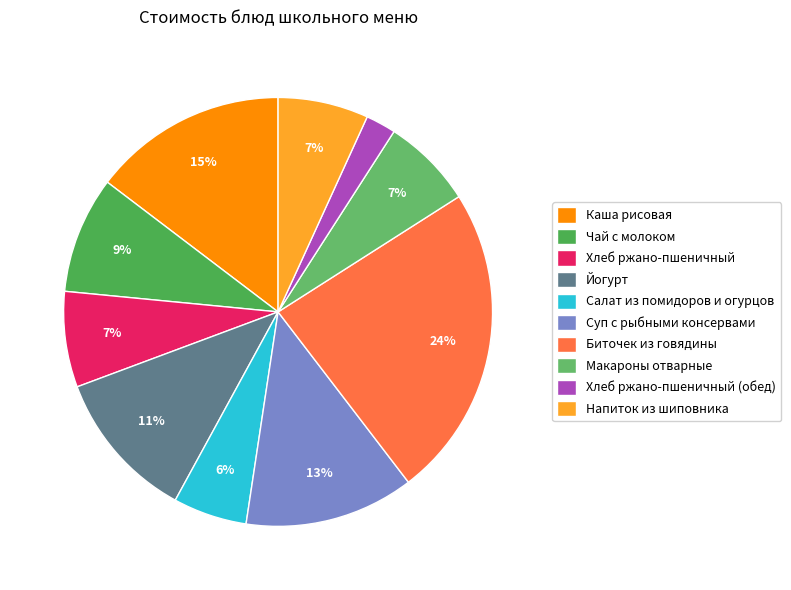

True or false: Йогурт accounts for 20% of the total.

False